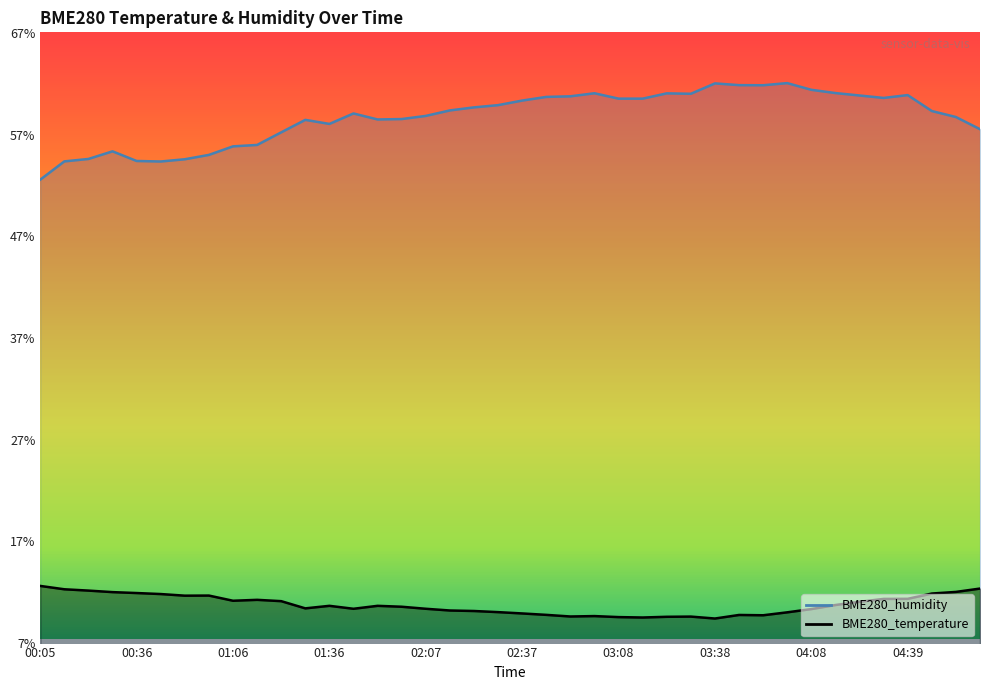

At which category does the chart reach its minimum across all series?

03:38